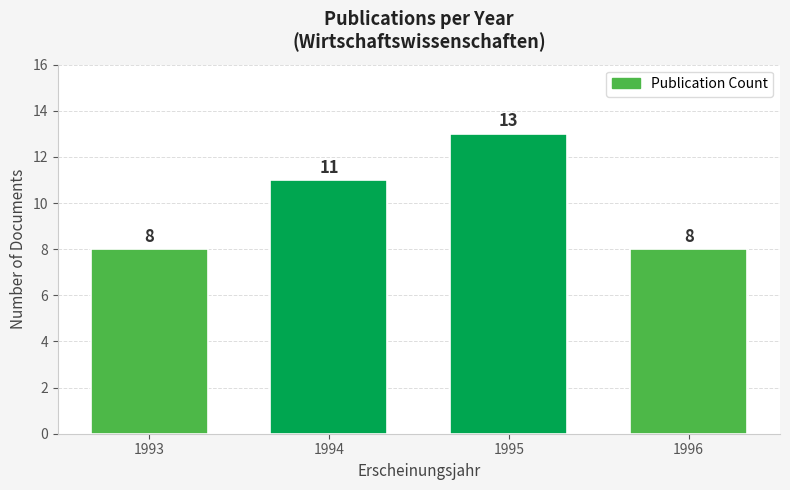

Reading left to right, list all the values displayed in this chart.

1993=8	1994=11	1995=13	1996=8